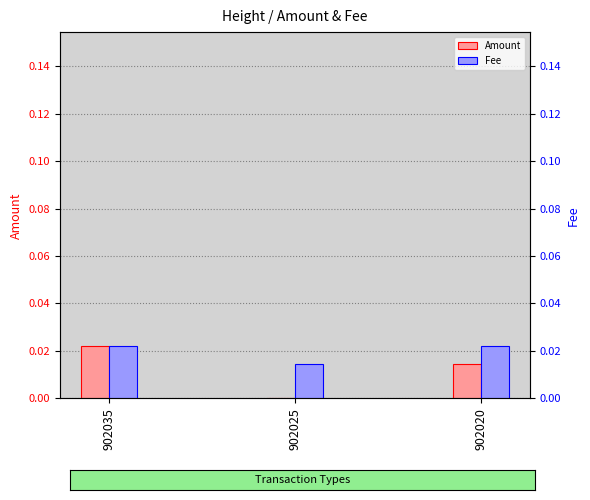

The Amount series shows 0.0 at 902035. True or false?

False